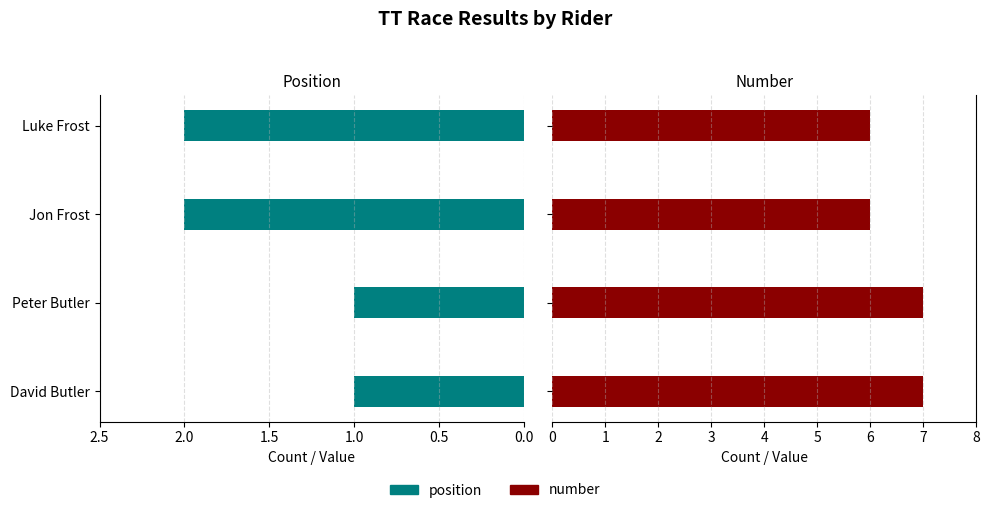

Which series has the largest total across all categories?

number